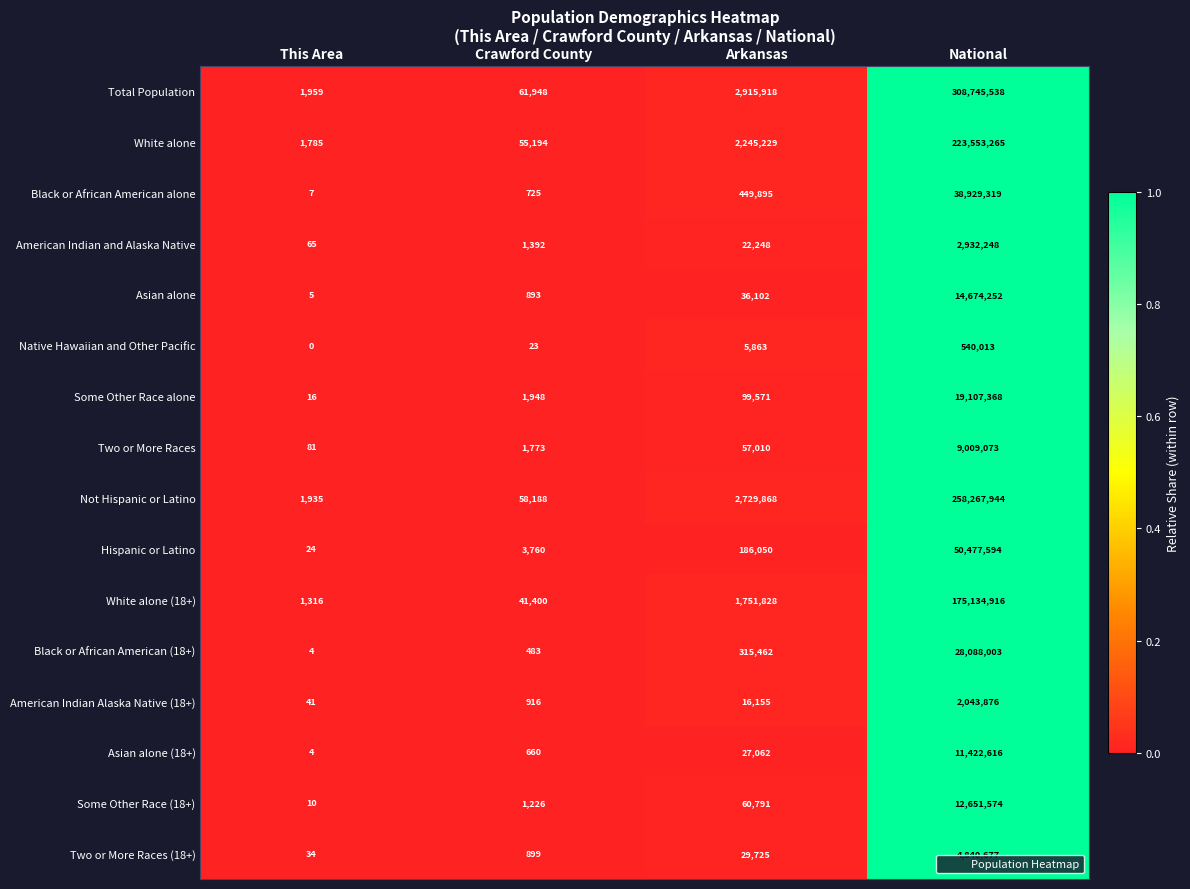

What value does the Two or More Races (18+) series have at Crawford County, to the nearest 10?

900